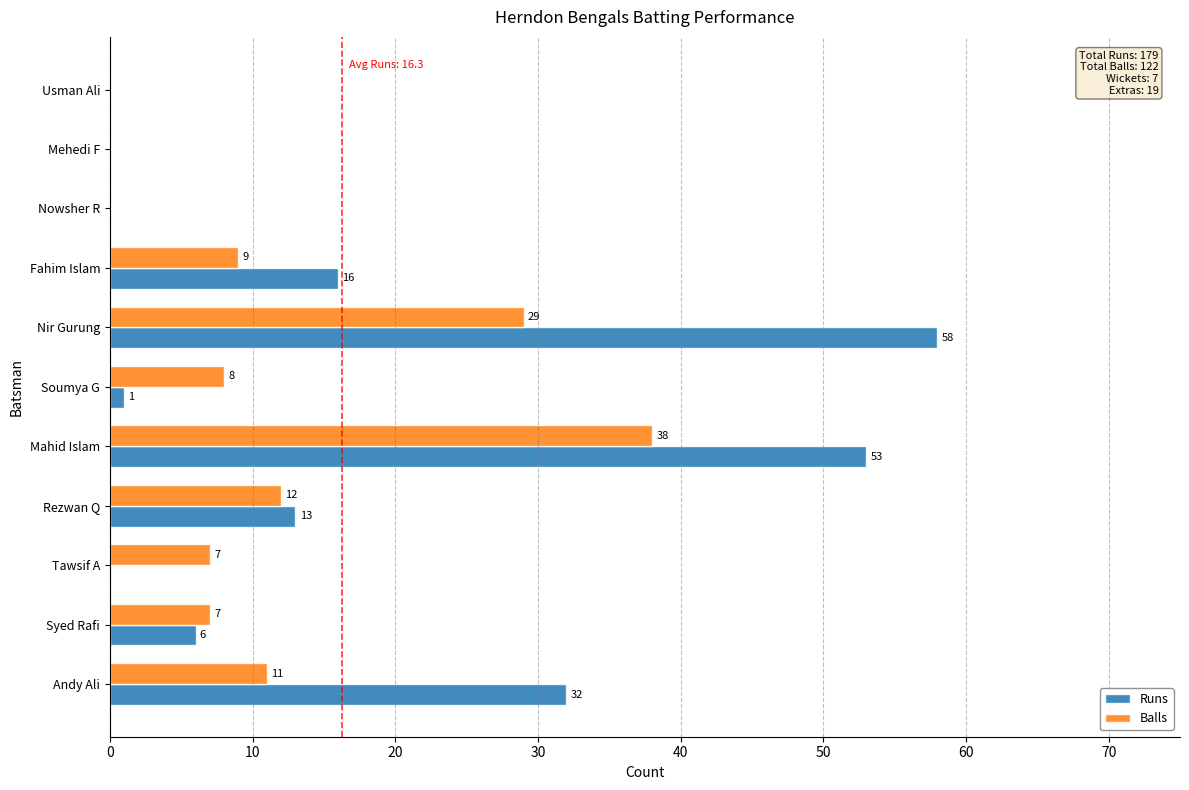

Which series has the largest total across all categories?

Runs